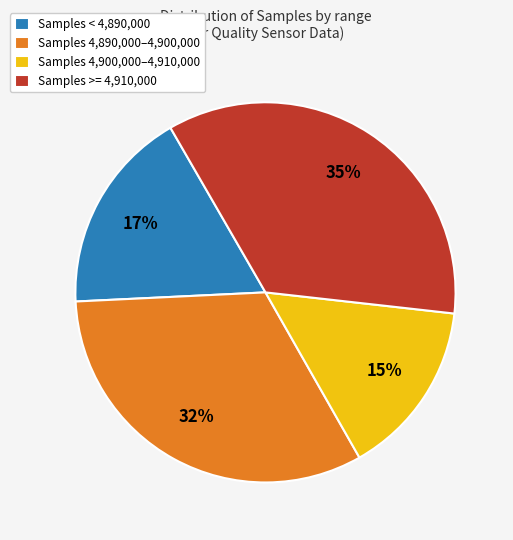

Is it true that Samples >= 4,910,000 is 43% of the pie?

False